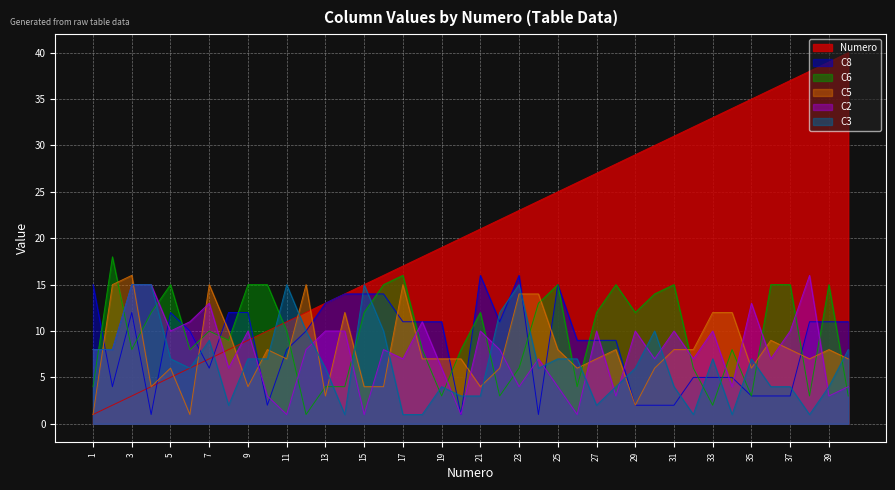

Reading left to right, transcribe all the data shown in this chart.

Numero: 1	2	3	4	5	6	7	8	9	10	11	12	13	14	15	16	17	18	19	20	21	22	23	24	25	26	27	28	29	30	31	32	33	34	35	36	37	38	39	40
C8: 15	4	12	1	12	10	6	12	12	2	8	10	13	14	14	14	11	11	11	1	16	11	16	1	15	9	9	9	2	2	2	5	5	5	3	3	3	11	11	11
C6: 4	18	8	12	15	8	10	9	15	15	10	1	4	4	12	15	16	8	3	8	12	3	6	13	15	4	12	15	12	14	15	6	2	8	3	15	15	3	15	3
C5: 1	15	16	4	6	1	15	10	4	8	7	15	3	12	4	4	15	7	7	7	4	6	14	14	8	6	7	8	2	6	8	8	12	12	6	9	8	7	8	7
C2: 8	8	15	15	10	11	13	6	10	3	1	8	10	10	1	8	7	11	6	1	10	8	4	7	4	1	10	3	10	7	10	7	10	4	13	7	10	16	3	4
C3: 8	8	15	15	7	6	9	2	7	7	15	10	6	1	15	10	1	1	4	3	3	12	15	6	7	7	2	4	6	10	4	1	7	1	7	4	4	1	4	8